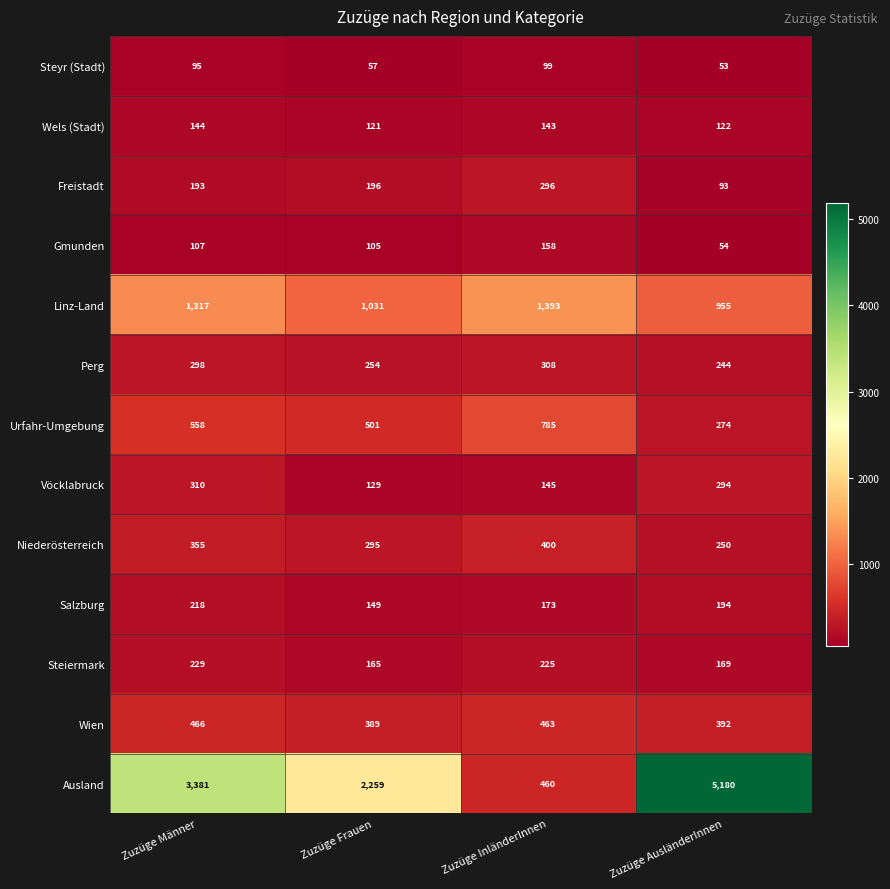

Is it true that Steyr (Stadt) equals 57 at Zuzüge Frauen?

True